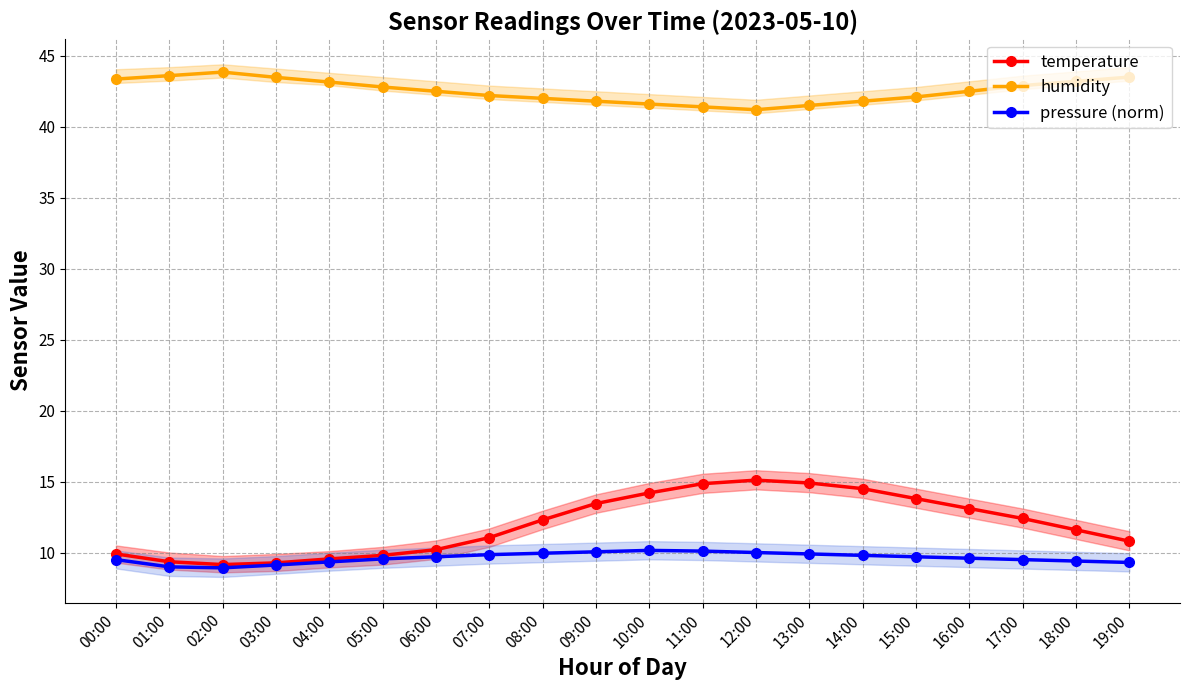

True or false: humidity and temperature cross at least once.

False